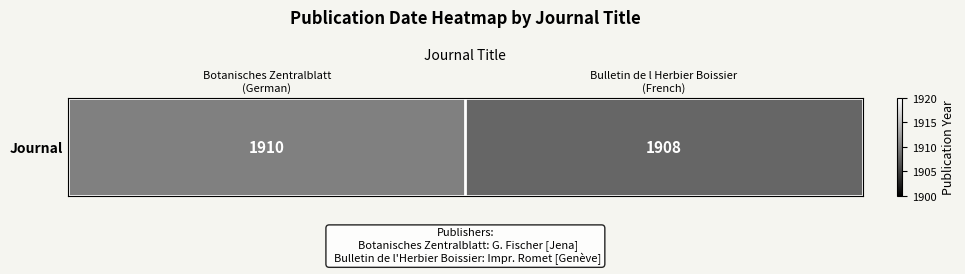

How many data points does each series have?

2